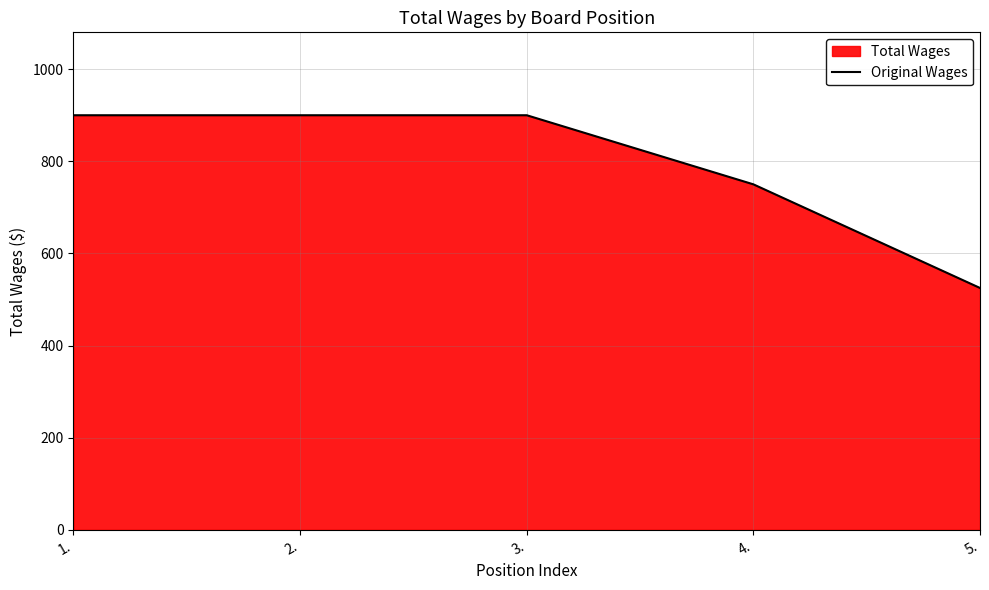

Rank the categories by value from lowest to highest.

5., 4., 1., 2., 3.